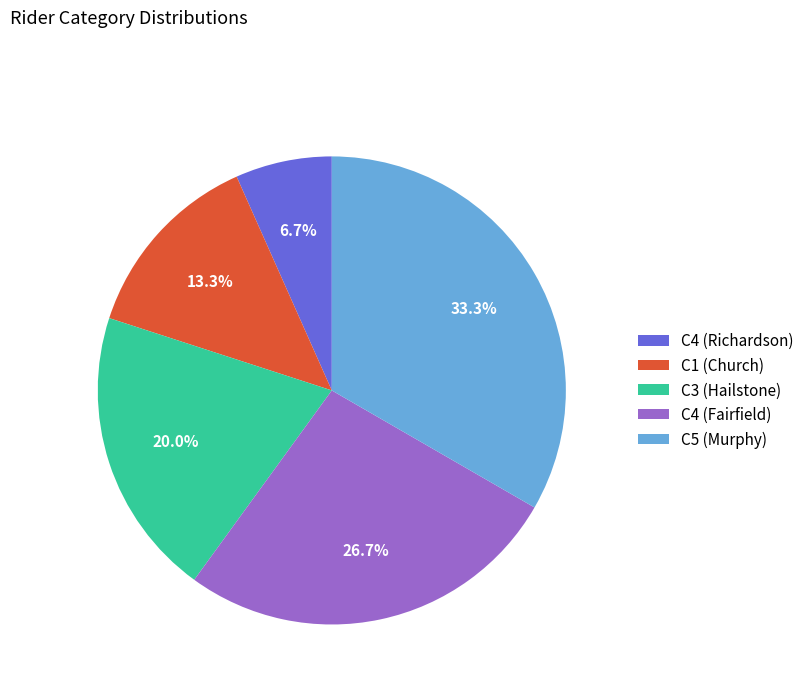

To the nearest percent, what is the difference between the largest and smallest slice percentages?

27%